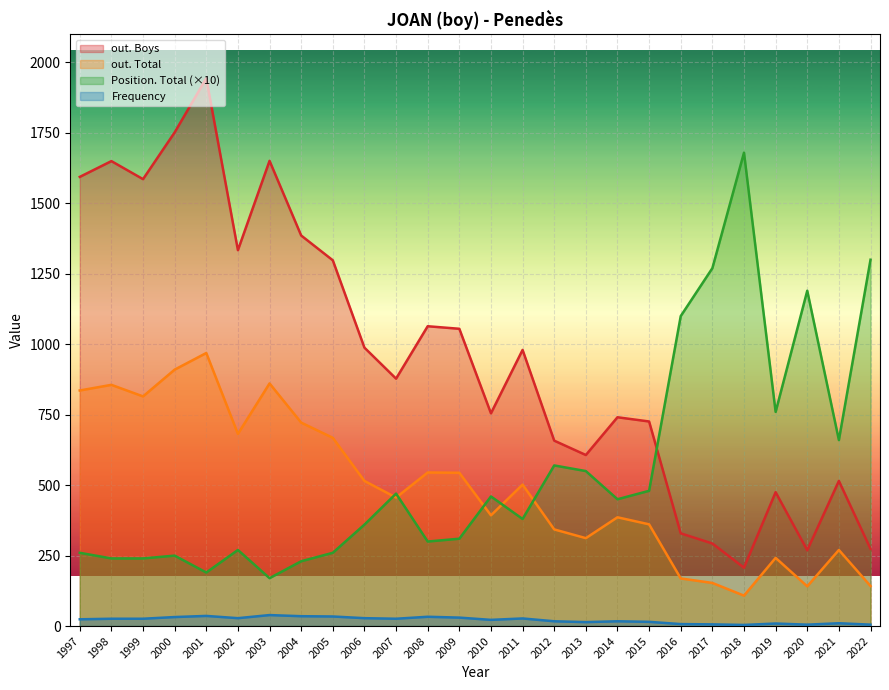

What is the difference between the highest and lowest values at 2007?

852